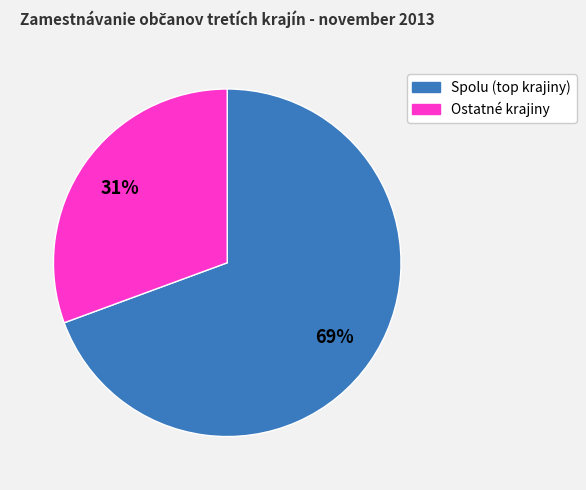

Which slice is the largest?

Spolu (top krajiny)